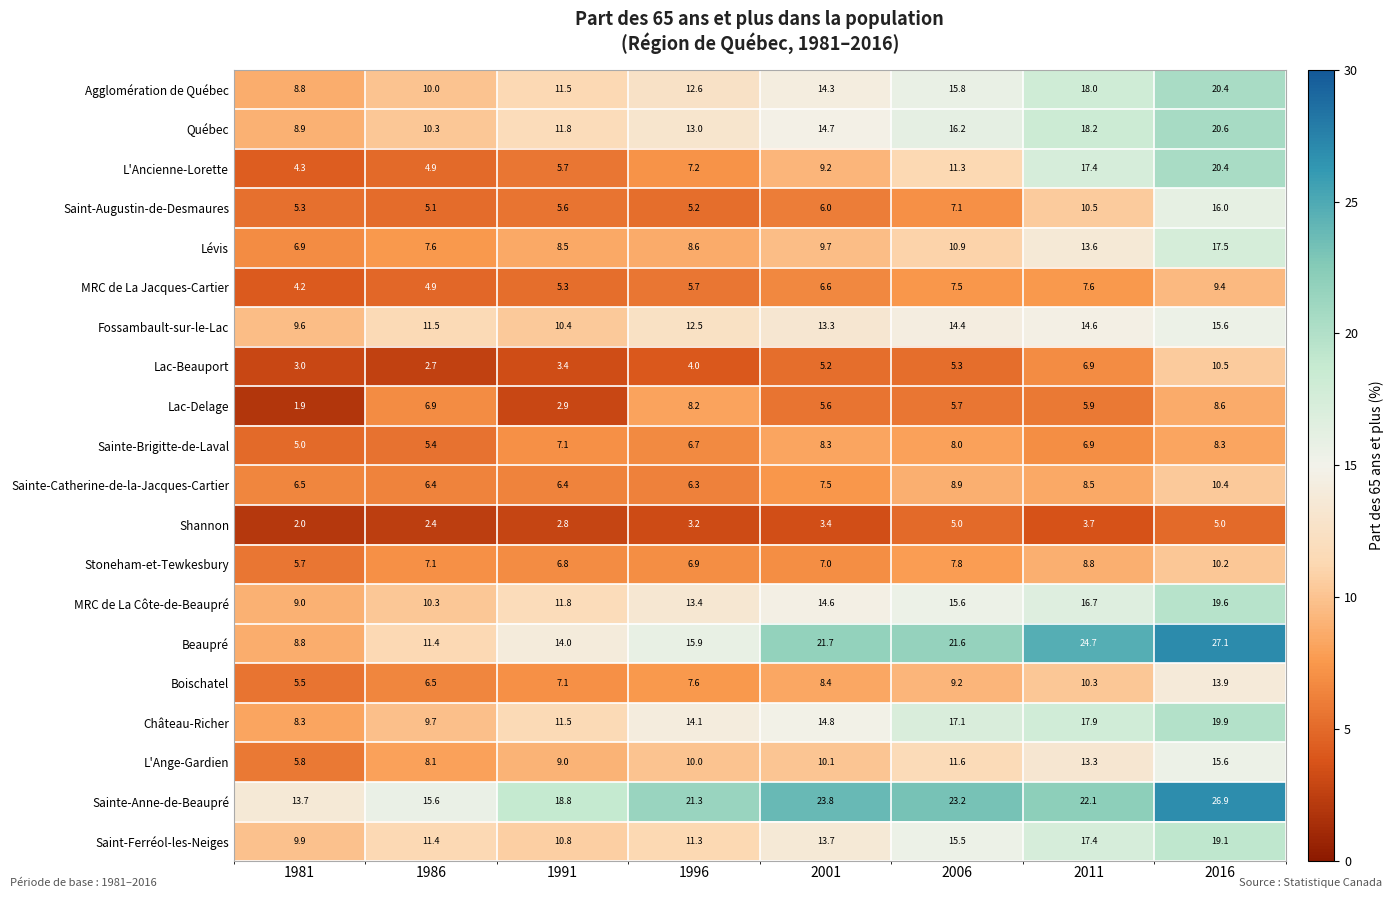

At 2006, list the series in order from smallest to largest.

Shannon, Lac-Beauport, Lac-Delage, Saint-Augustin-de-Desmaures, MRC de La Jacques-Cartier, Stoneham-et-Tewkesbury, Sainte-Brigitte-de-Laval, Sainte-Catherine-de-la-Jacques-Cartier, Boischatel, Lévis, L'Ancienne-Lorette, L'Ange-Gardien, Fossambault-sur-le-Lac, Saint-Ferréol-les-Neiges, MRC de La Côte-de-Beaupré, Agglomération de Québec, Québec, Château-Richer, Beaupré, Sainte-Anne-de-Beaupré